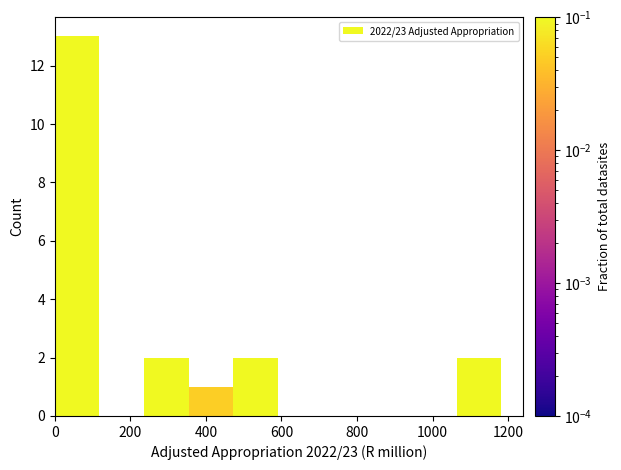

What is the height of the bar covering 240 to 360 on the x-axis? Neither the bar edges nor the heights are printed on the chart, so give them approximately, as read against the axes.

2